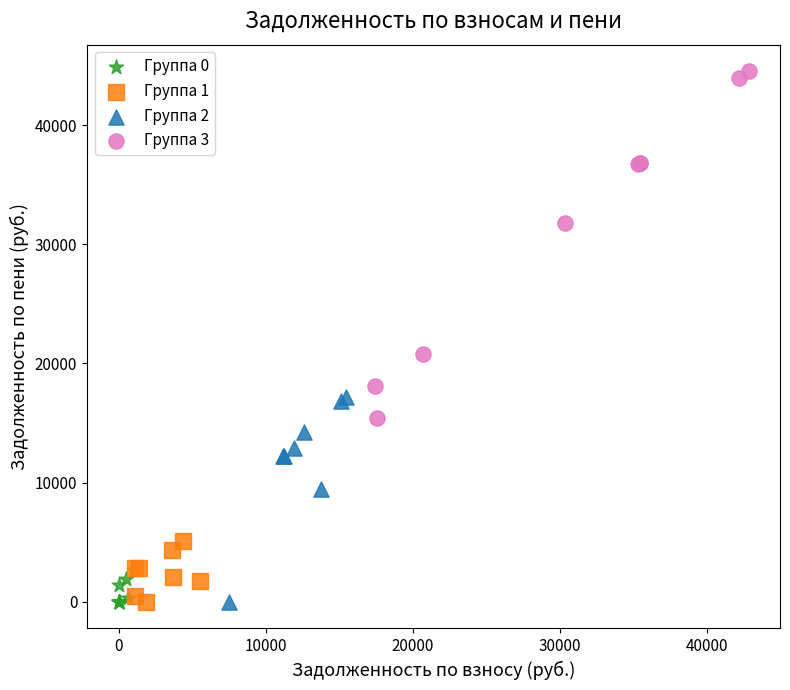

What are all the series names shown in the legend?

Группа 0, Группа 1, Группа 2, Группа 3